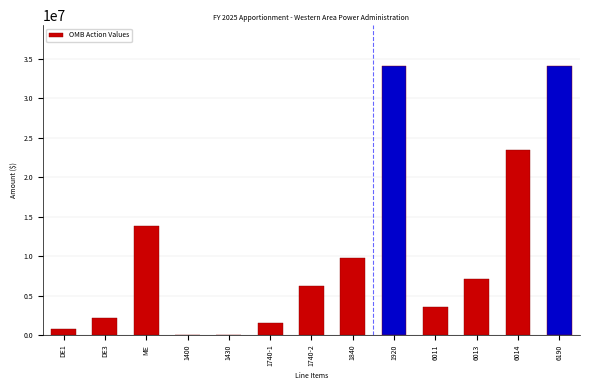

Reading right to left, what are all the values shown in this chart?

6190=34129000	6014=23474700	6013=7062400	6011=3591900	1920=34129000	1840=9730000	1740-2=6252000	1740-1=1500000	1430=0	1400=0	ME=13744700	DE3=2091900	DE1=810400